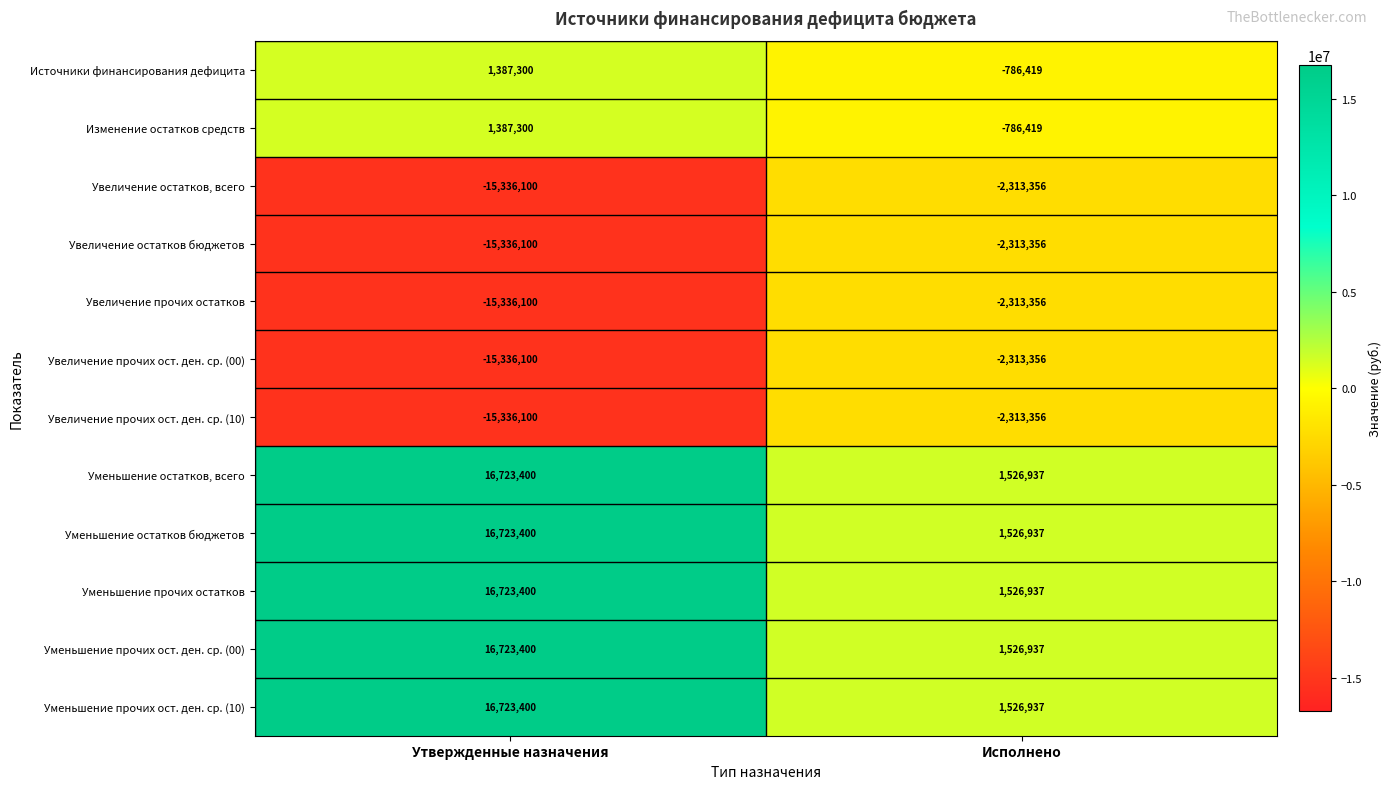

True or false: Увеличение прочих ост. ден. ср. (00) has a value of -3730526 at Исполнено.

False